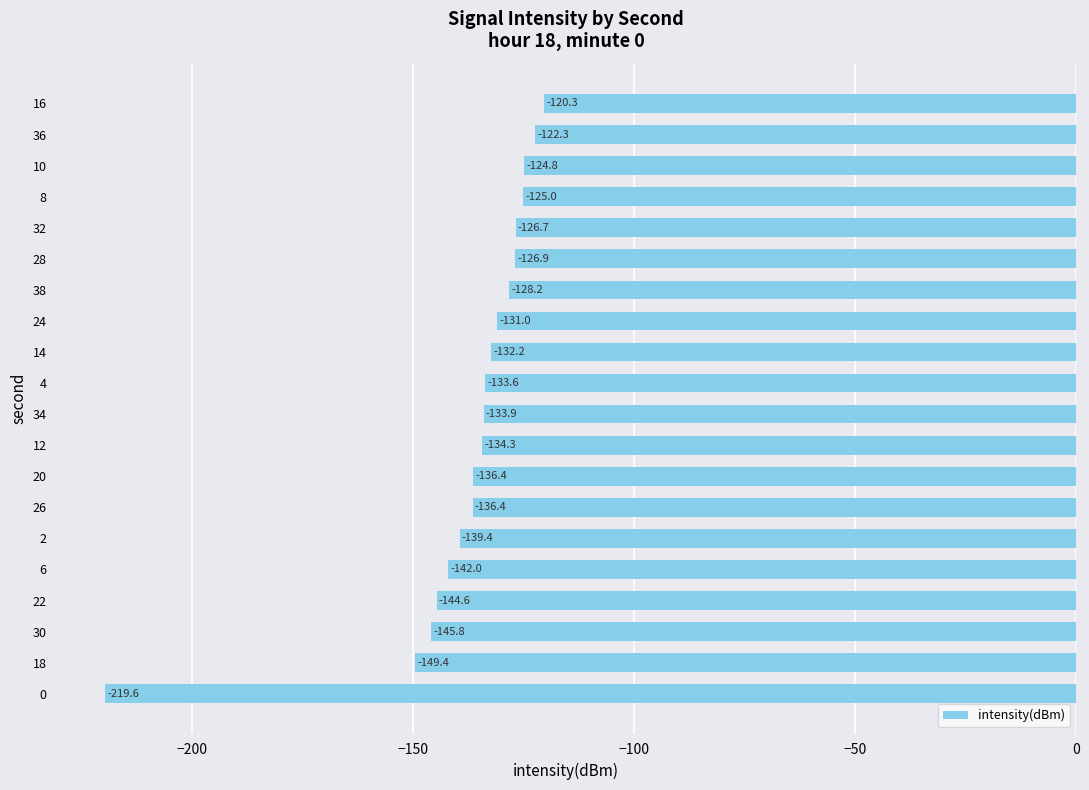

What value does the data have at 4?

-133.6